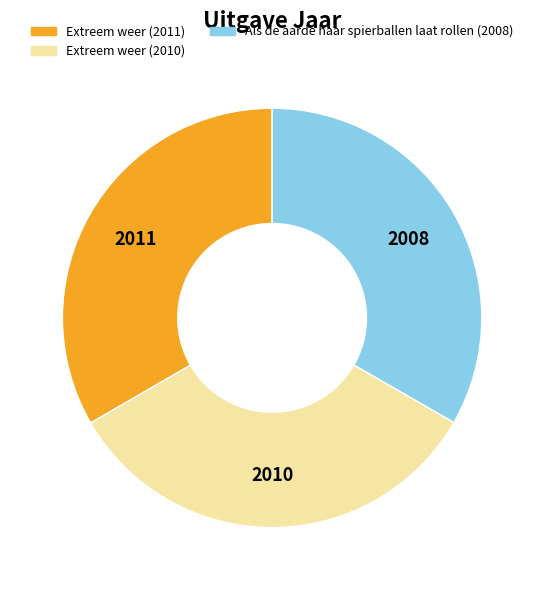

What is the ratio of the value at Extreem weer (2010) to the value at Als de aarde haar spierballen laat rollen (2008)?

1.0